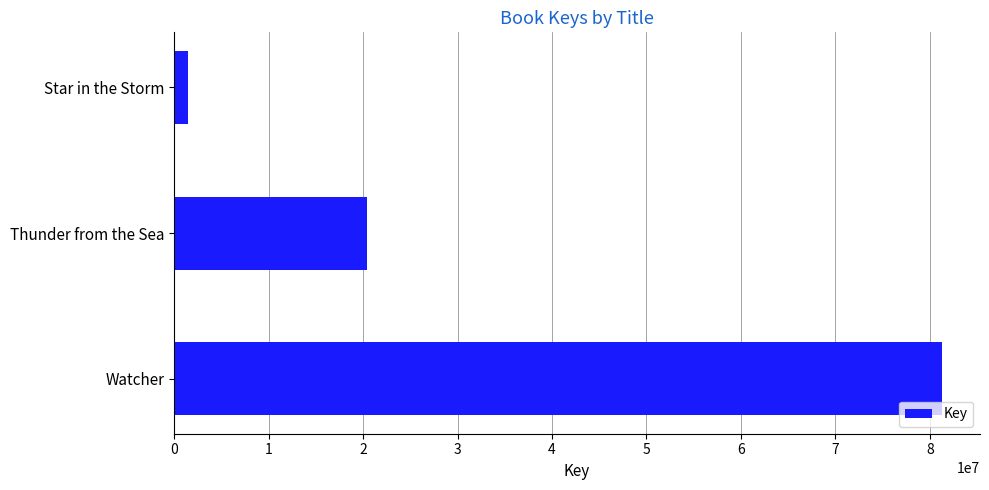

What is the approximate value at Thunder from the Sea, to the nearest 10?

20458030